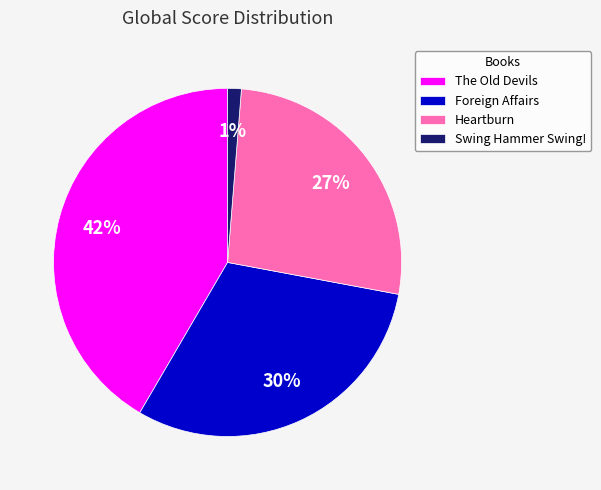

True or false: The Old Devils accounts for 50% of the total.

False